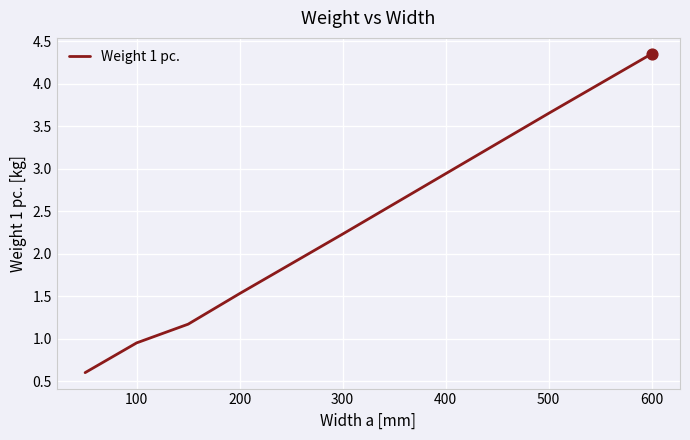

What is the smallest value displayed?

0.6